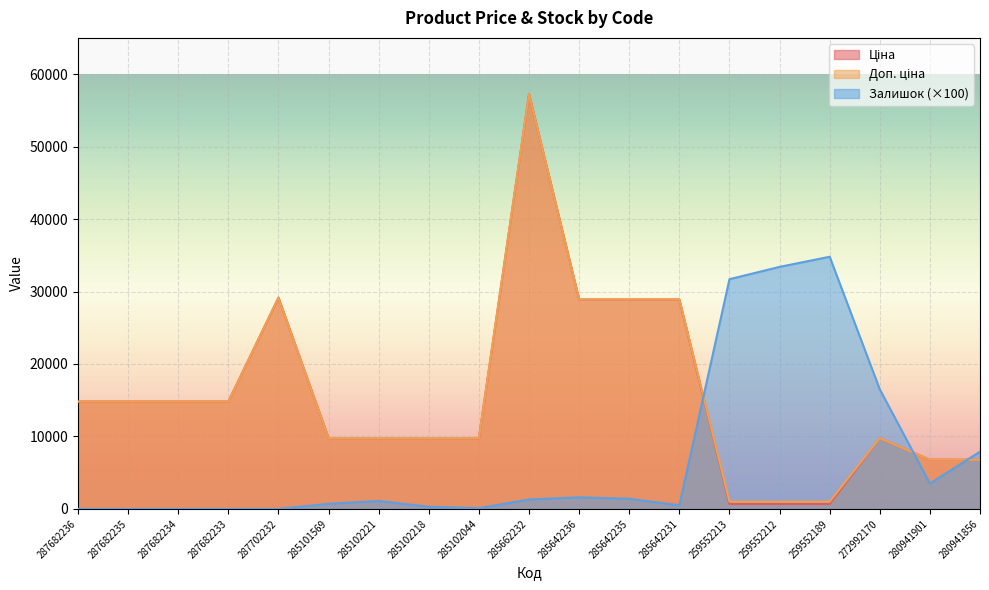

Where do Доп. ціна and Залишок first cross each other?

285642231 and 259552213